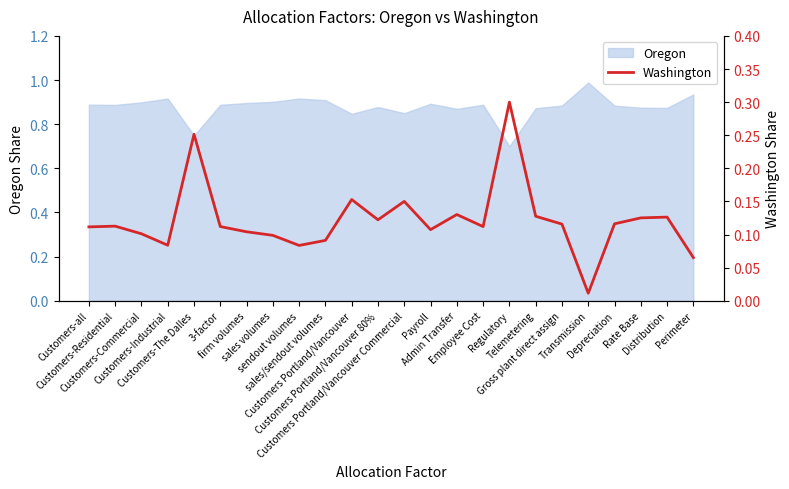

What is the sum of all values?

2.9